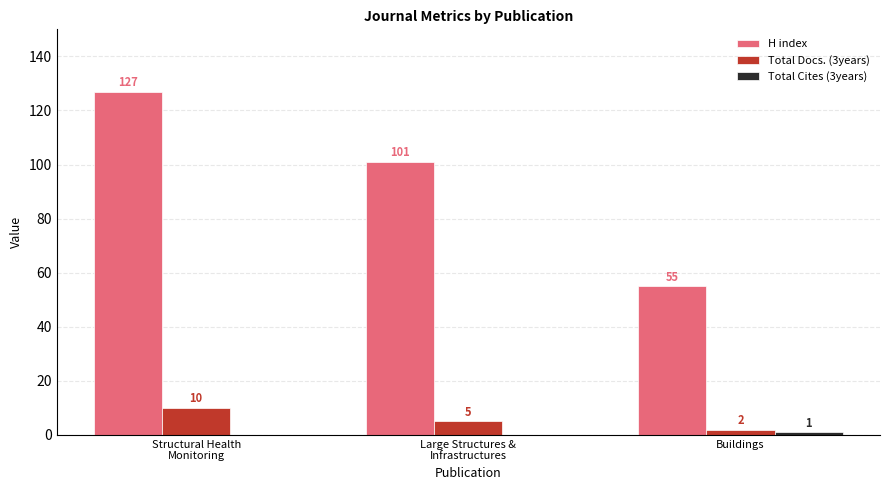

What is the sum of all Total Docs. (3years) values?

17